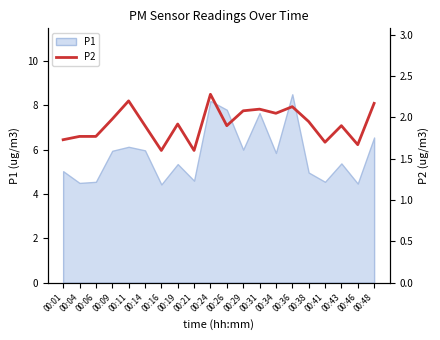

Is it true that the value at 00:14 is 0.6?

False